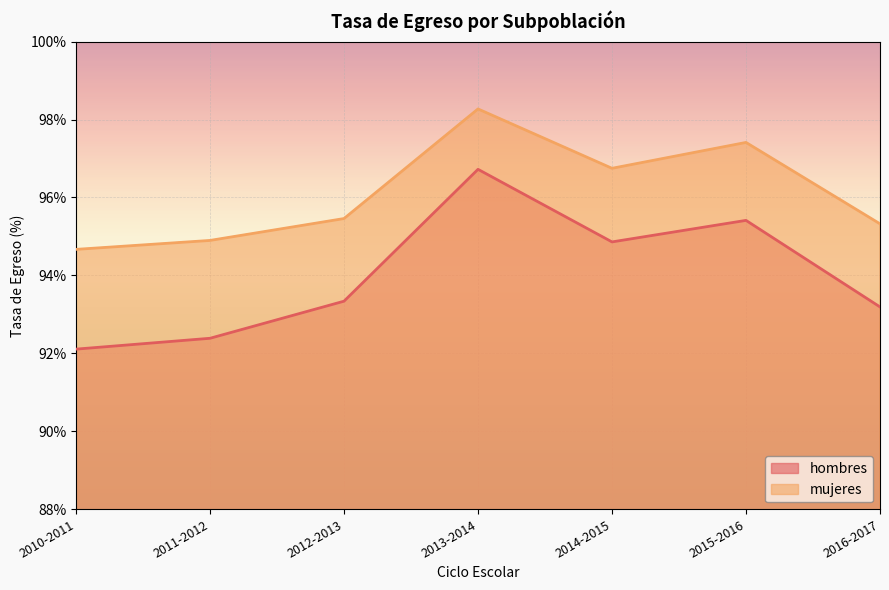

Does the chart display data point markers on the line(s)?

No